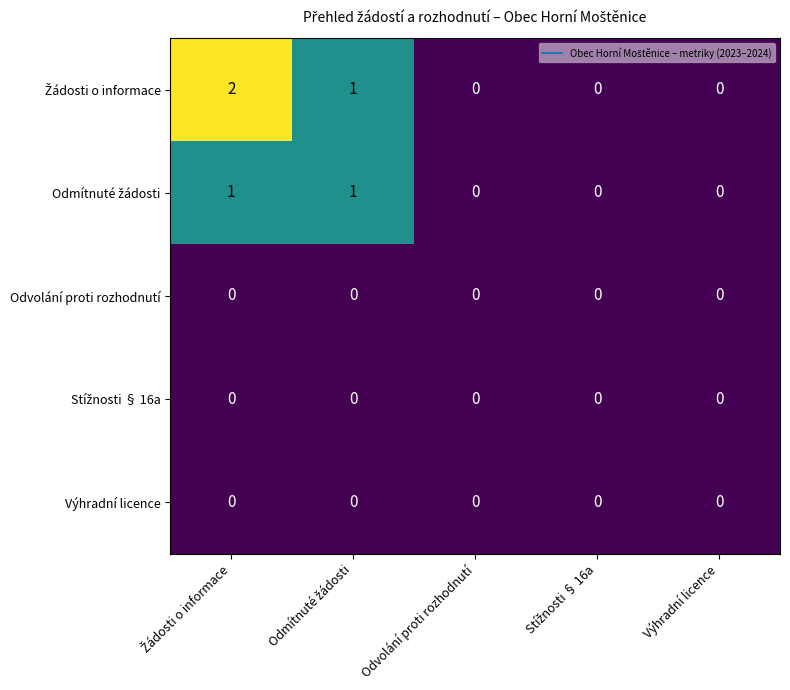

The value of Výhradní licence at Výhradní licence is 0. True or false?

True